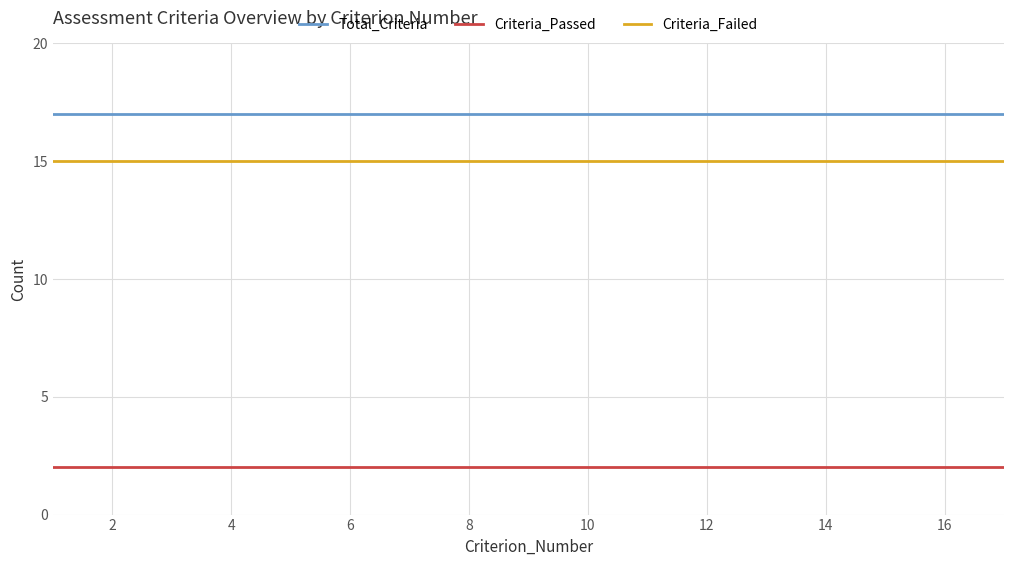

True or false: Total_Criteria and Criteria_Failed intersect in this chart.

False